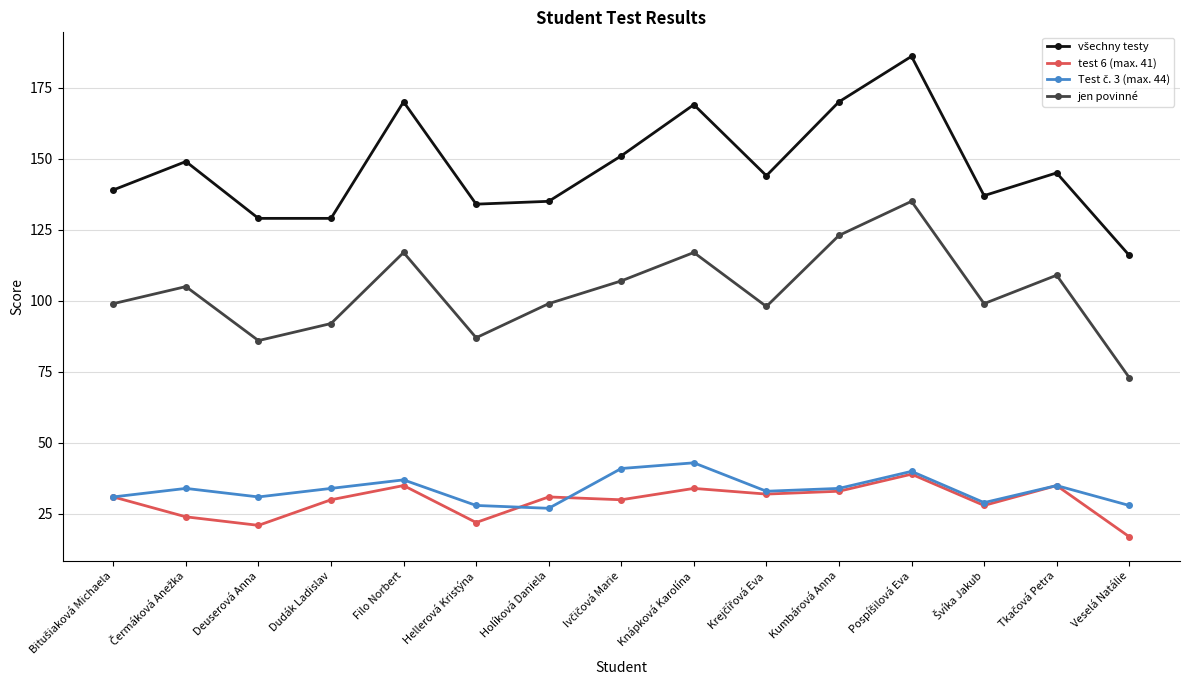

What position from the left is Veselá Natálie?

15